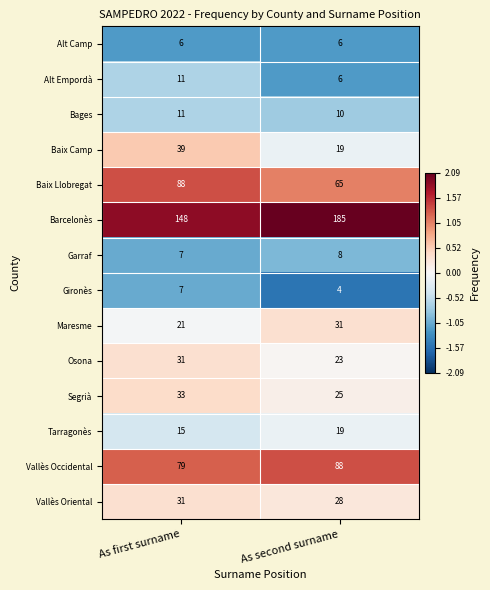

Which series has the largest range (max minus min)?

Barcelonès